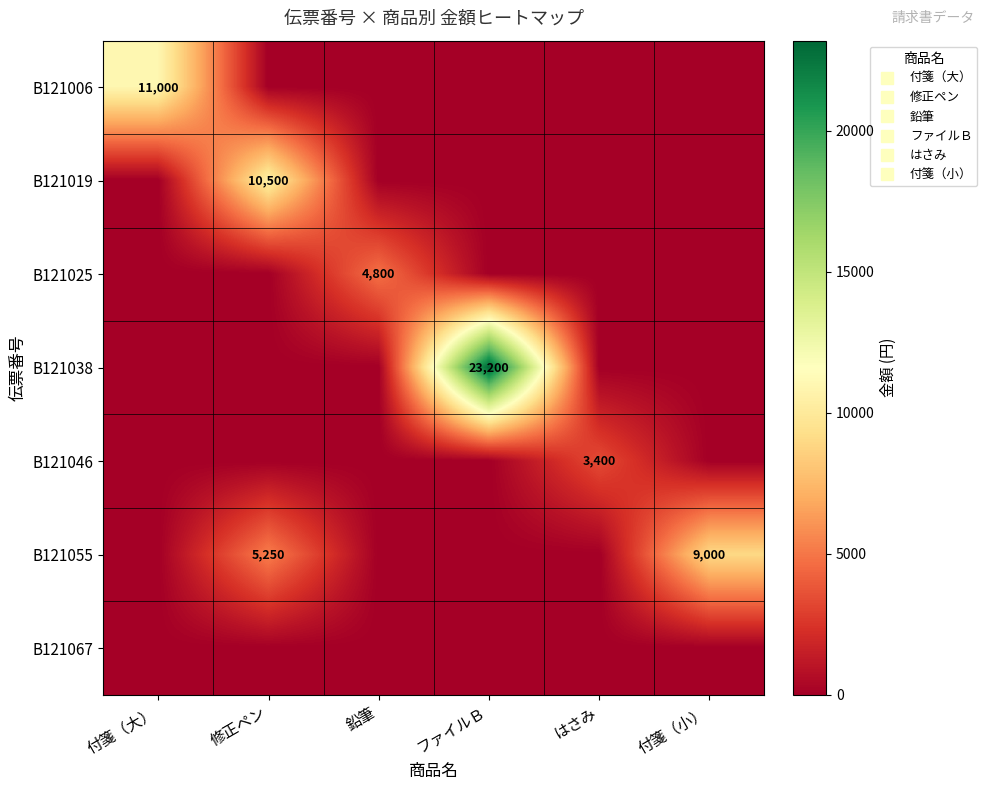

The B121046 series shows 0 at 付箋（小）. True or false?

True